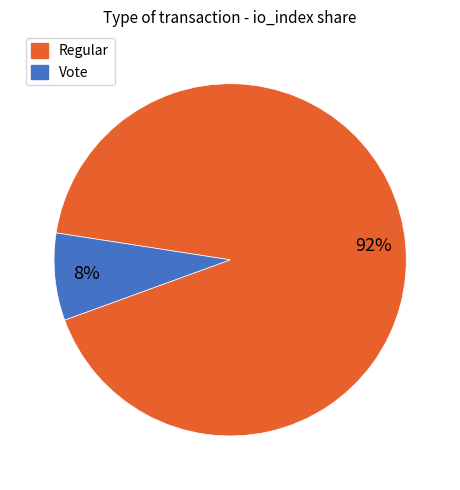

What is the smallest slice in the pie chart?

Vote